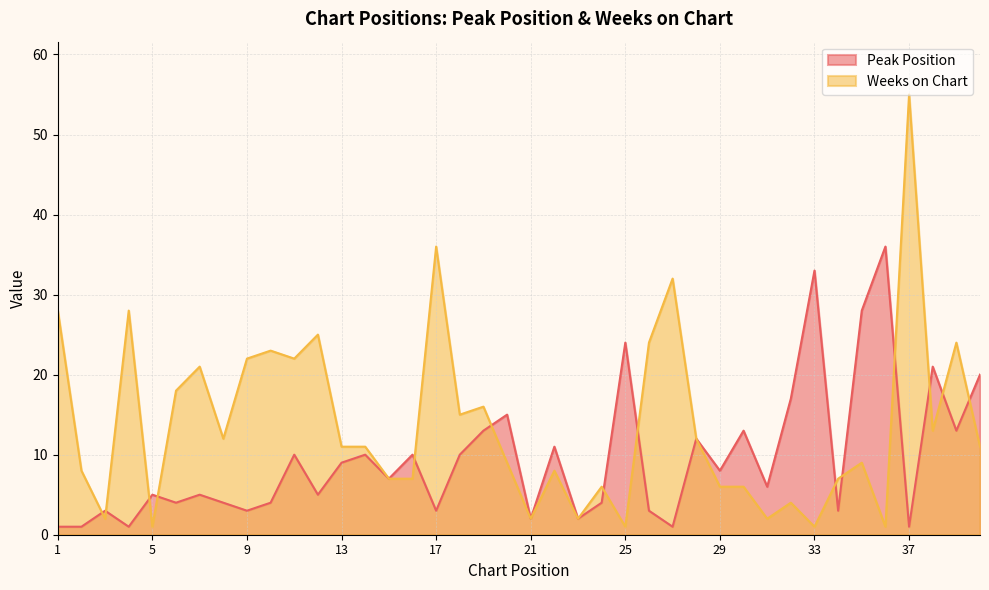

How many interior local valleys does the Peak Position series have?

14